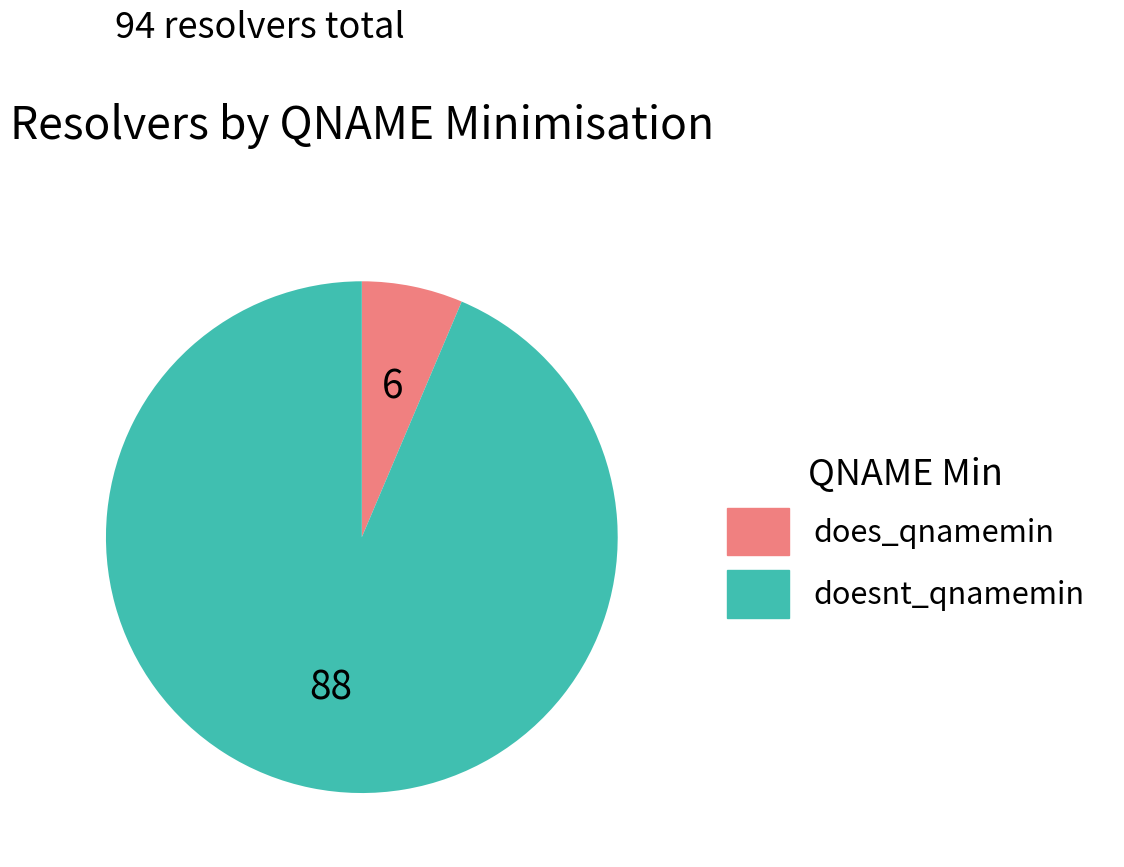

Is the sum of does_qnamemin and doesnt_qnamemin greater than half?

Yes